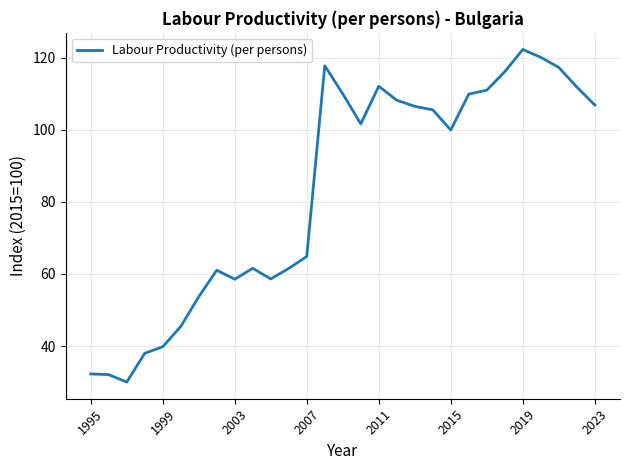

Does the chart have visible grid lines?

Yes